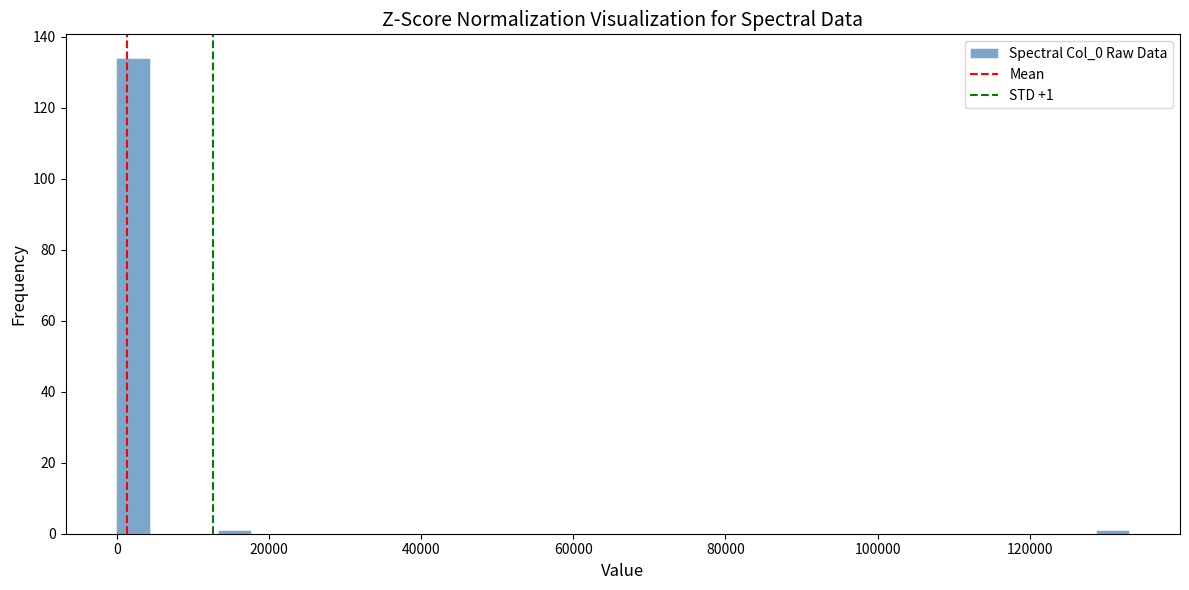

Read against the x-axis, roughly where is the centre of the tallest bar?

2000